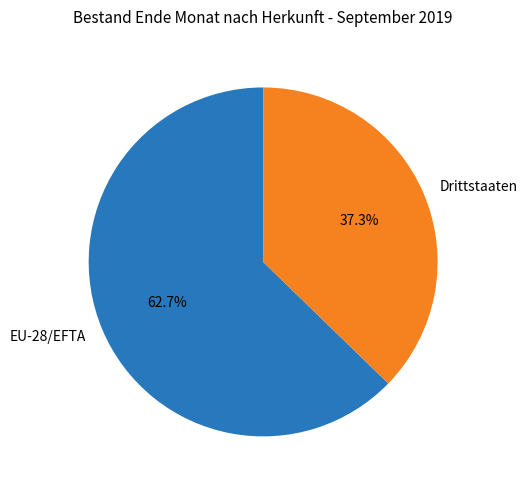

To the nearest percent, what is the difference between the largest and smallest slice percentages?

25%